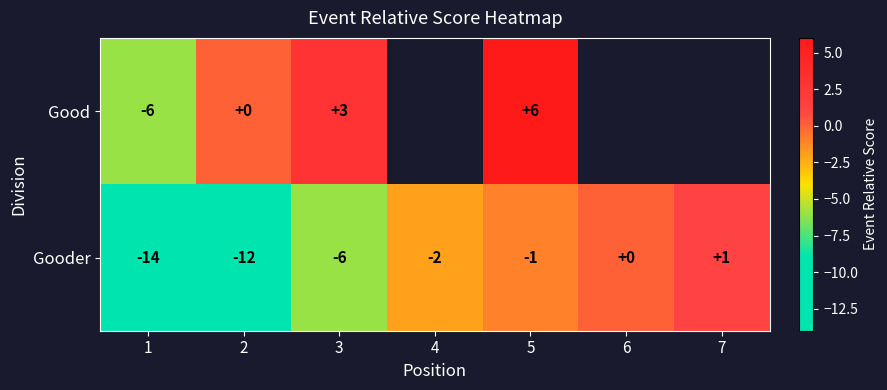

The Gooder series shows 0.2 at 7. True or false?

False